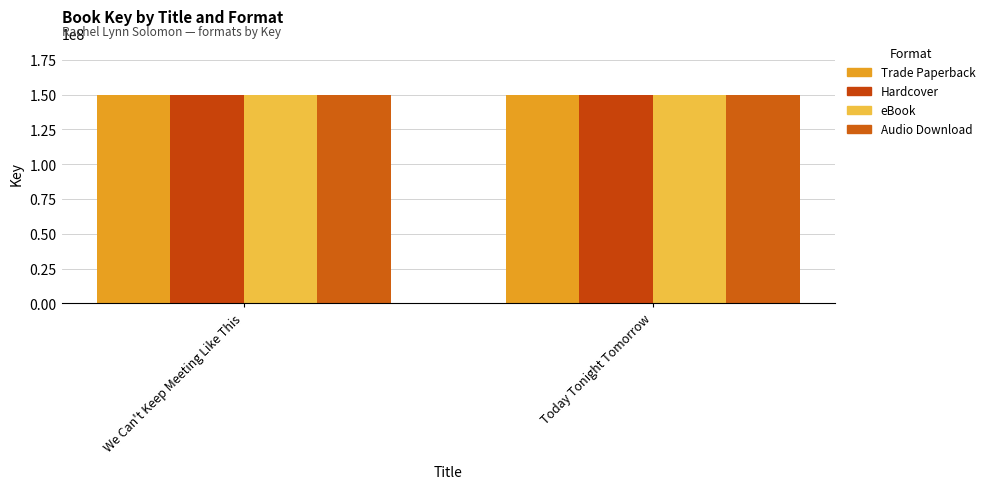

What is the sum of all Hardcover values?

299853976